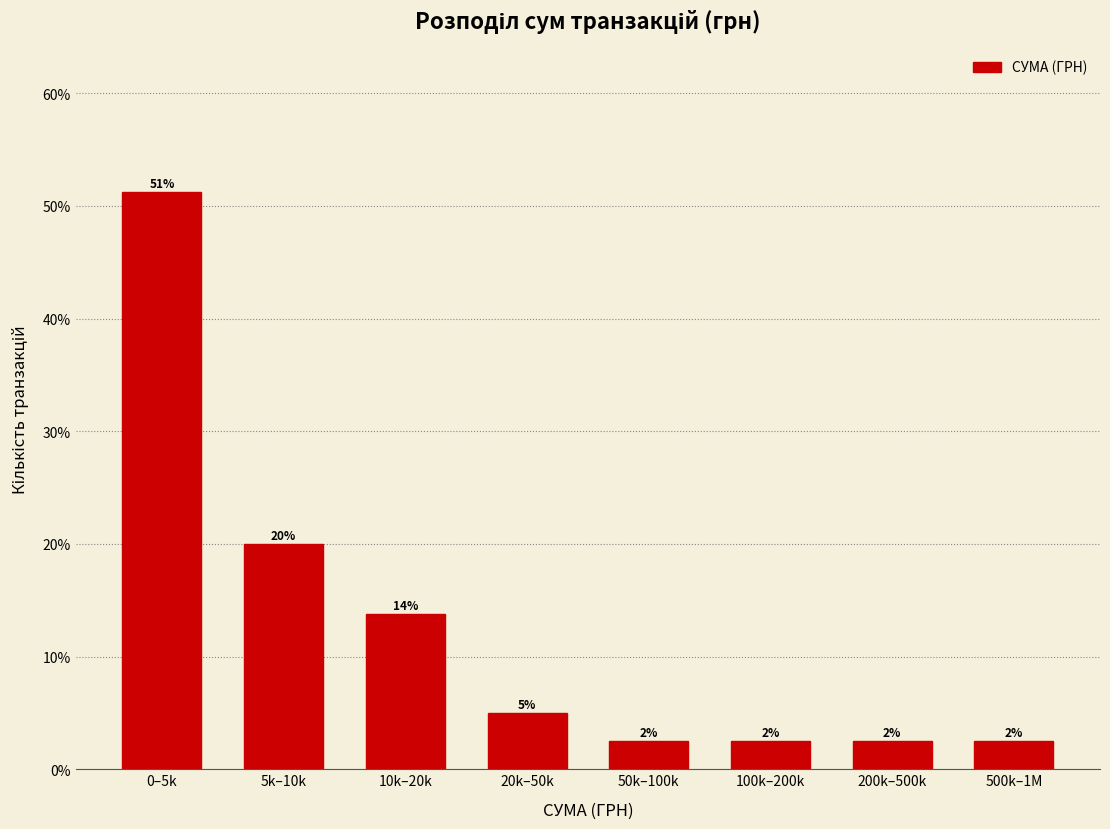

Does the chart contain any negative values?

No